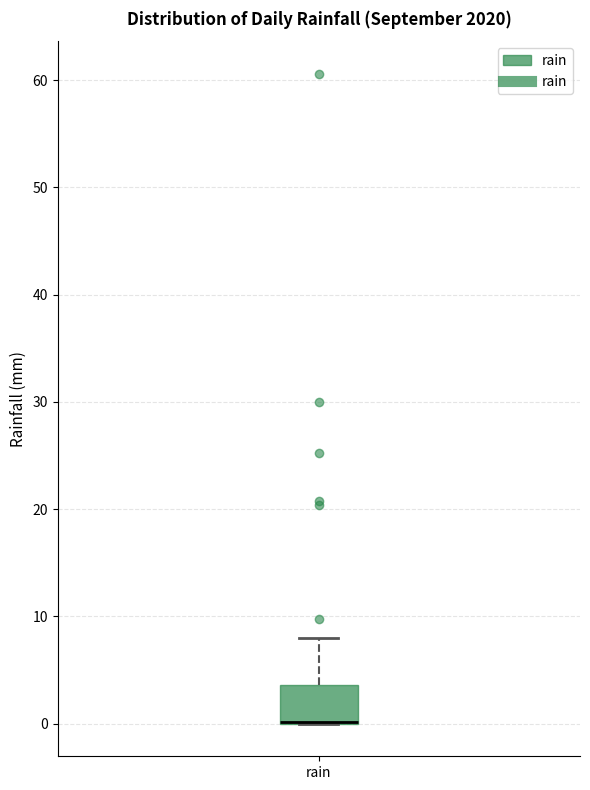

Read this box plot against the y-axis: the position of the median line, the range covered by the box, and the ends of both whiskers. The values are not printed on the chart, so give them approximately, as read against the axis.

median 0 (drawn on the box's lower edge), box 0 to 4, whiskers 0 to 8